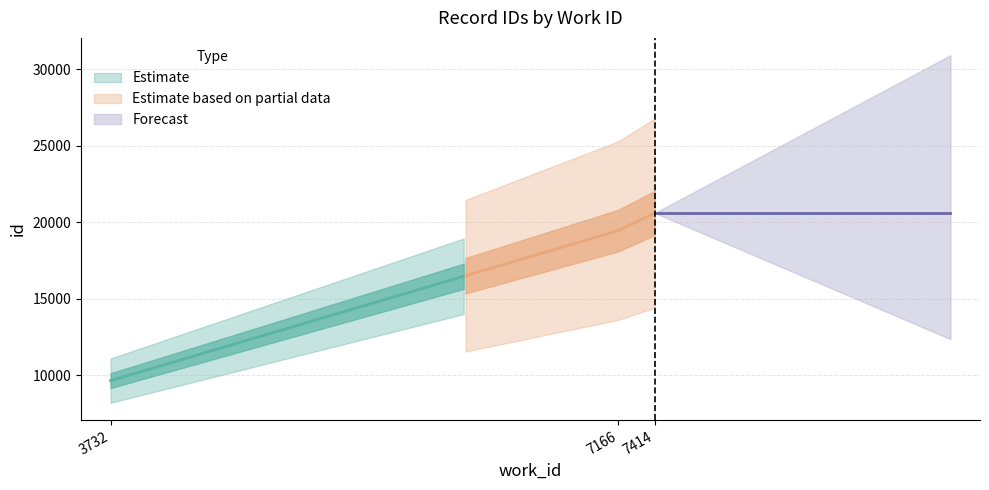

Reading left to right, transcribe all the data shown in this chart.

9648	19447	20600	20601	20602